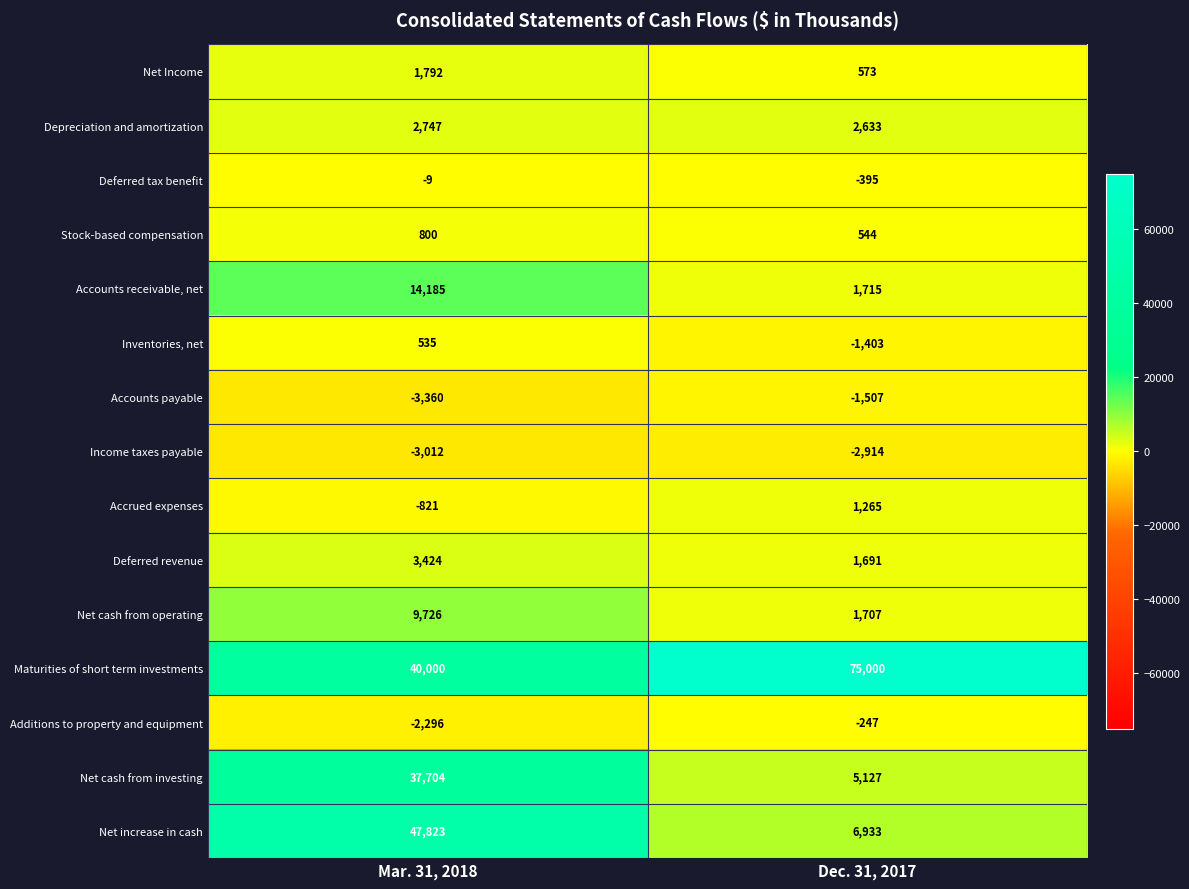

What is the total value across all series at Mar. 31, 2018?

149238